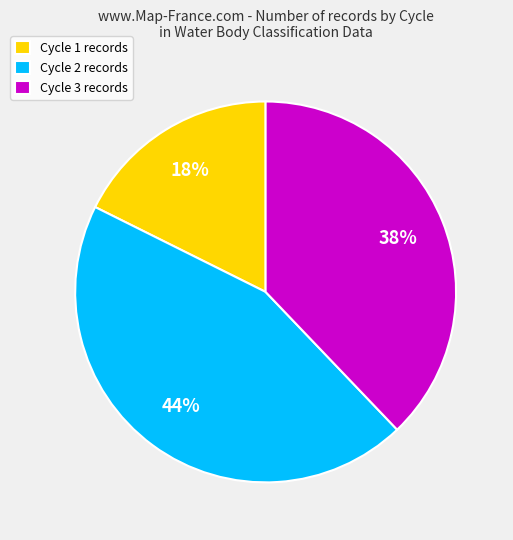

How many slices are in this pie chart?

3